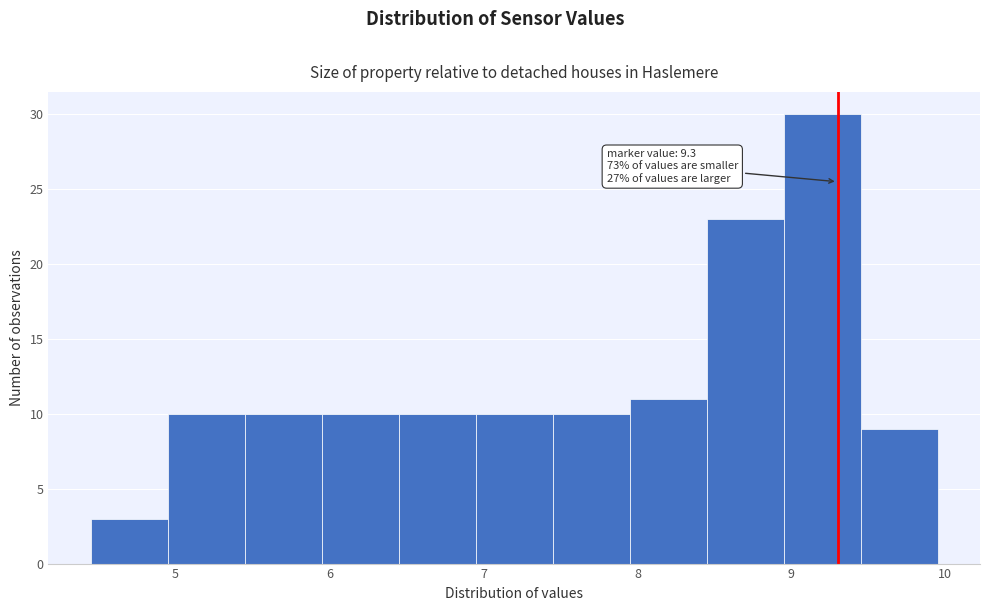

Over which range of the x-axis is the bar tallest?

8.95 to 9.45